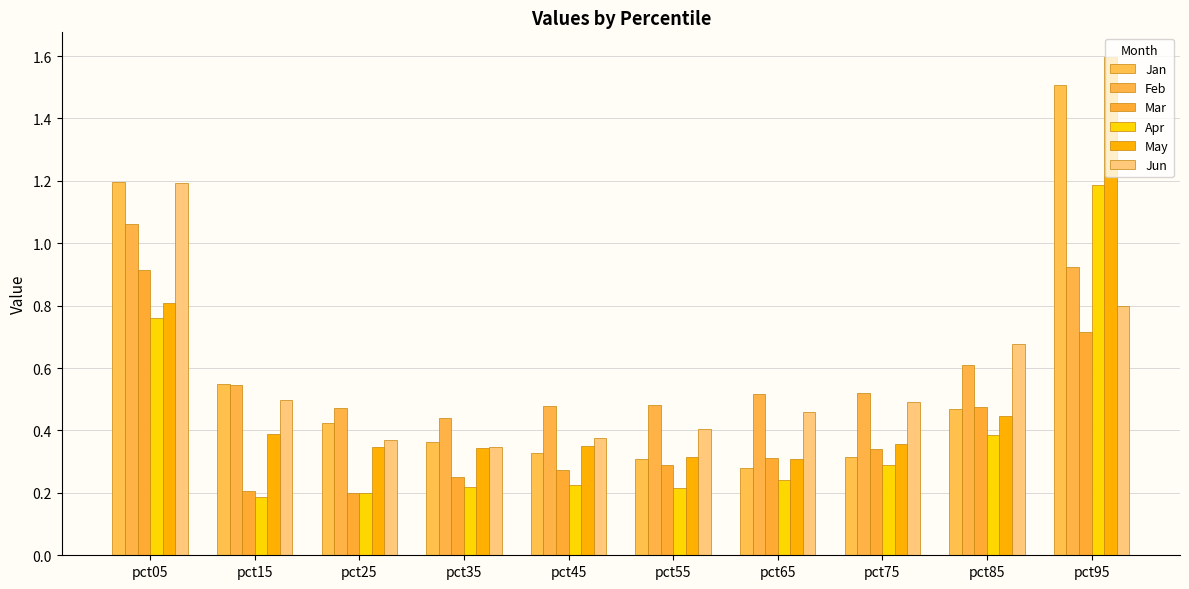

What is the maximum value shown in the chart?

1.6